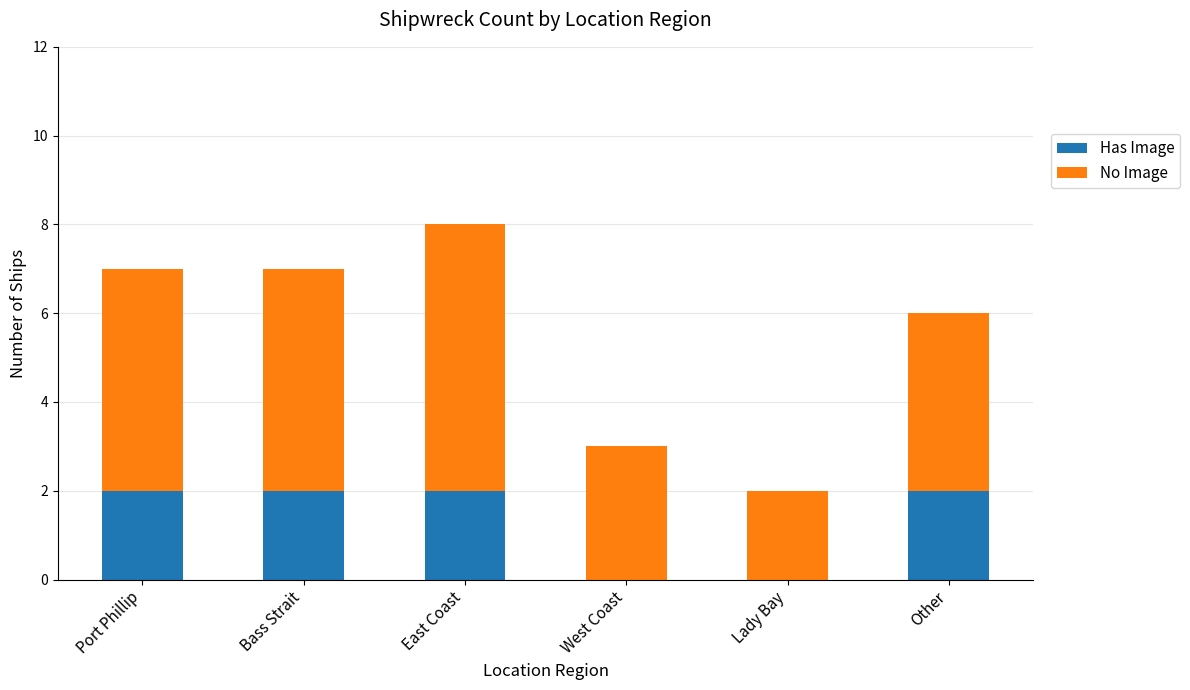

What is the total value across all series at Port Phillip?

7